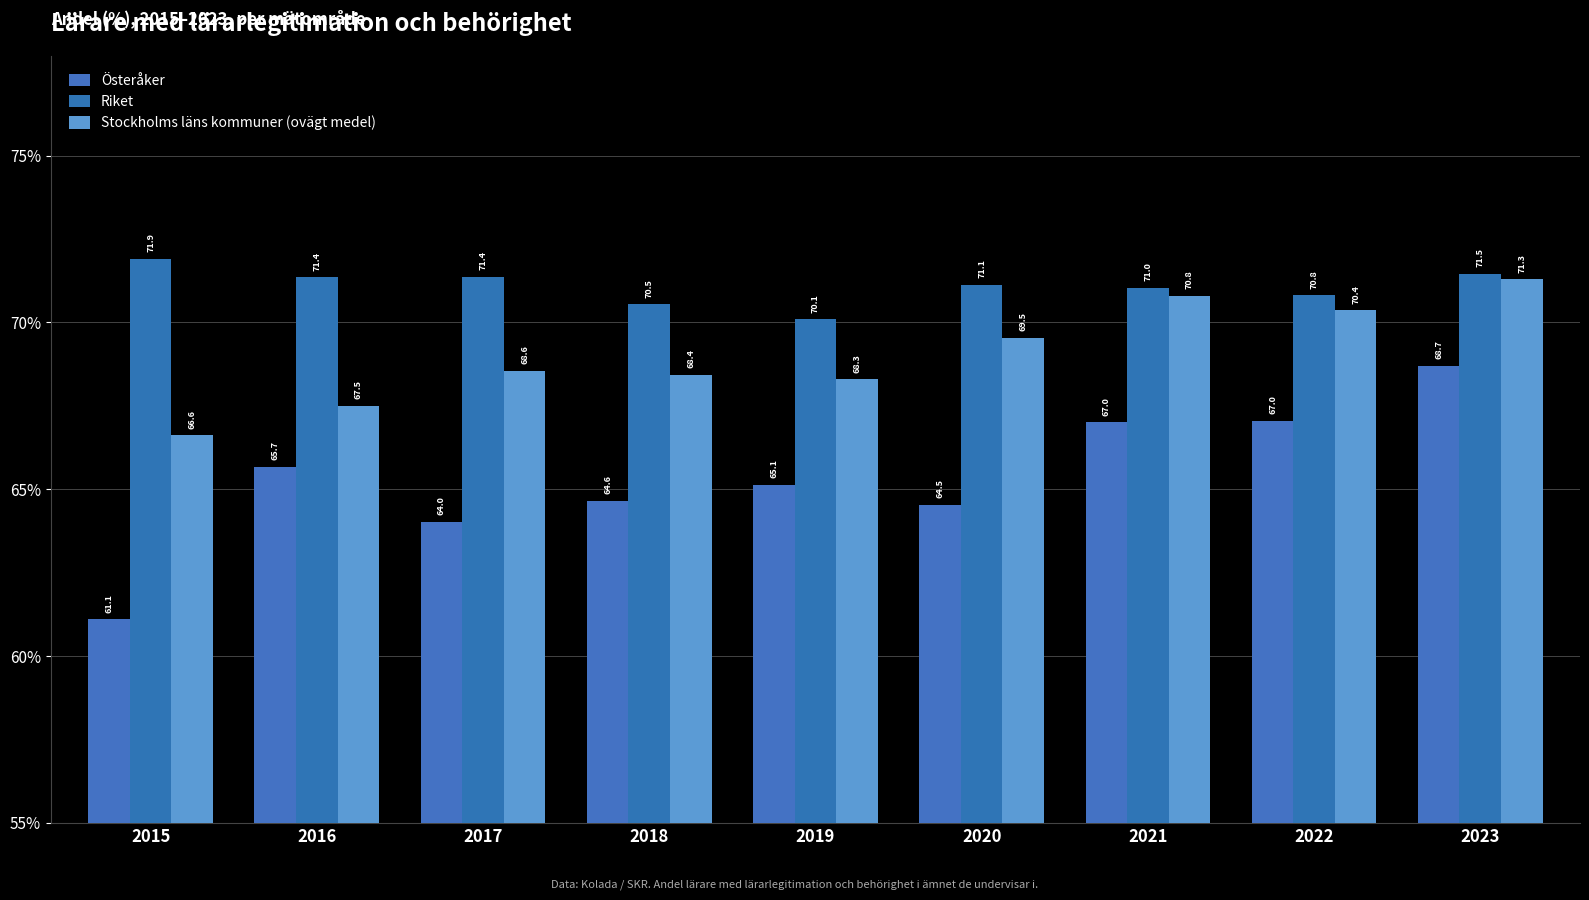

At 2022, list the series in order from smallest to largest.

Österåker, Stockholms läns kommuner (ovägt medel), Riket